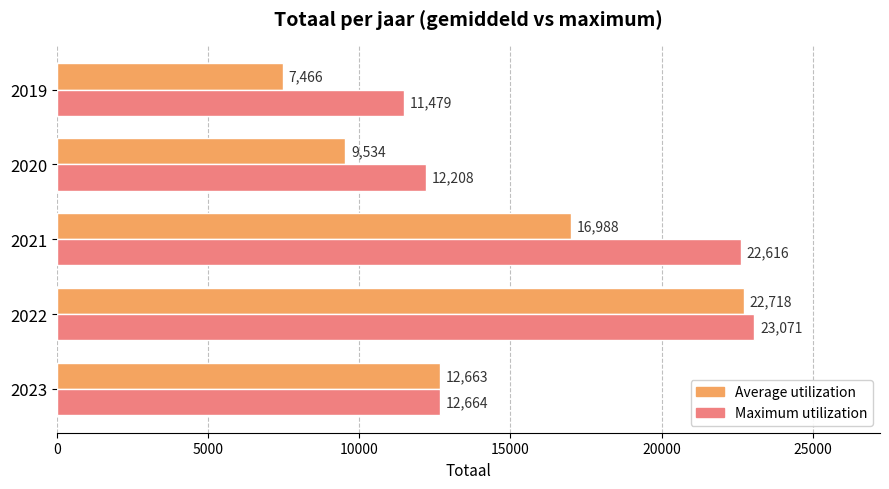

Is it true that Maximum utilization equals 12664.0 at 2023?

True